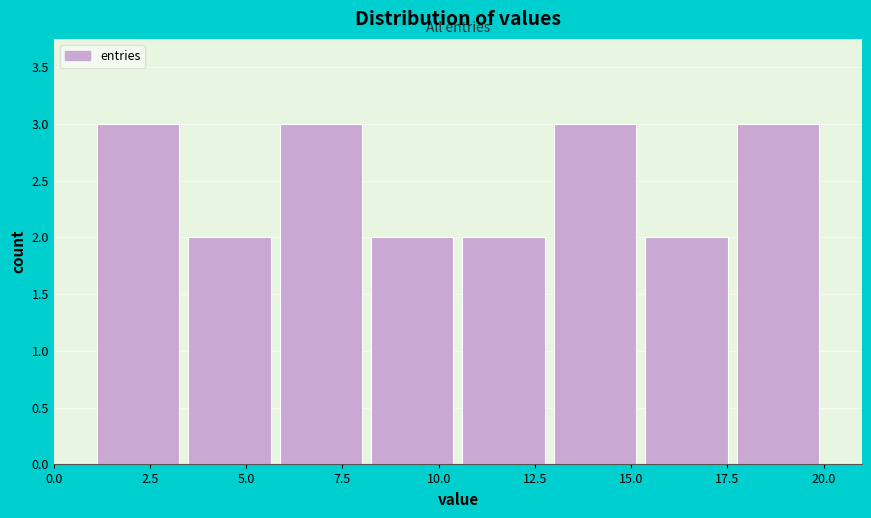

Reading left to right, transcribe this chart: for each bar, give the range it covers on the x-axis and its height. Neither the bar edges nor the heights are printed on the chart, so give them approximately, as read against the axes.

1.0 to 3.5: 3
3.5 to 6.0: 2
6.0 to 8.0: 3
8.0 to 10.5: 2
10.5 to 13.0: 2
13.0 to 15.5: 3
15.5 to 17.5: 2
17.5 to 20.0: 3